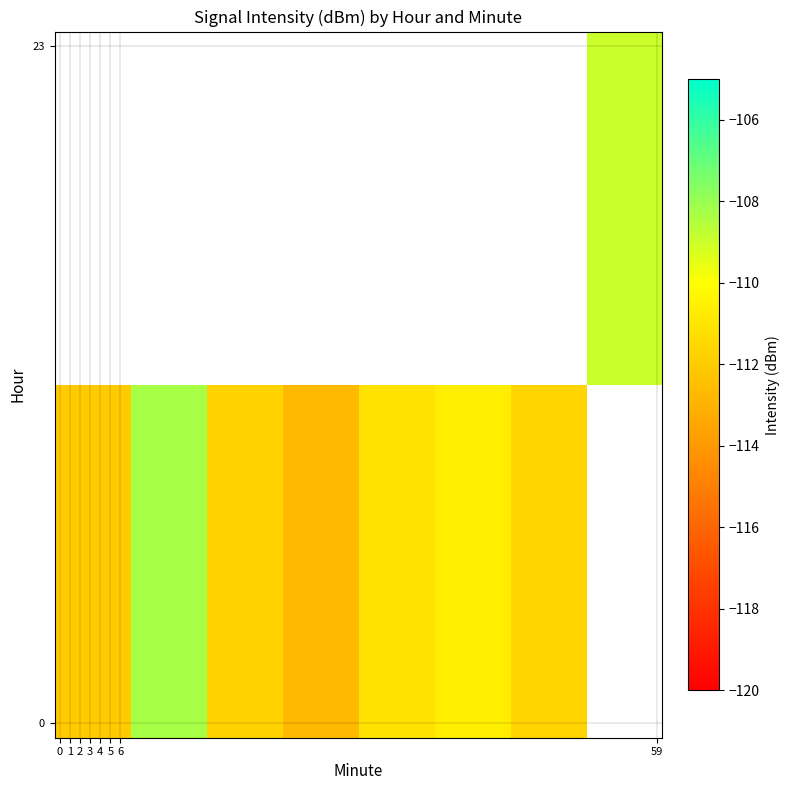

How many distinct data groups are displayed?

2